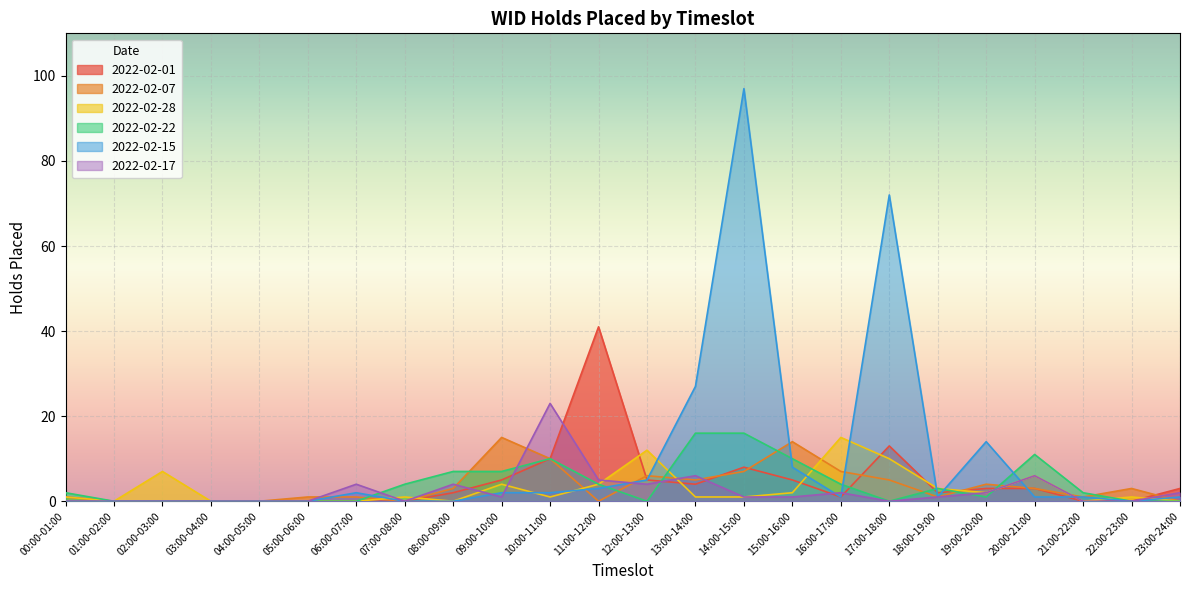

Does the chart display data point markers on the line(s)?

No